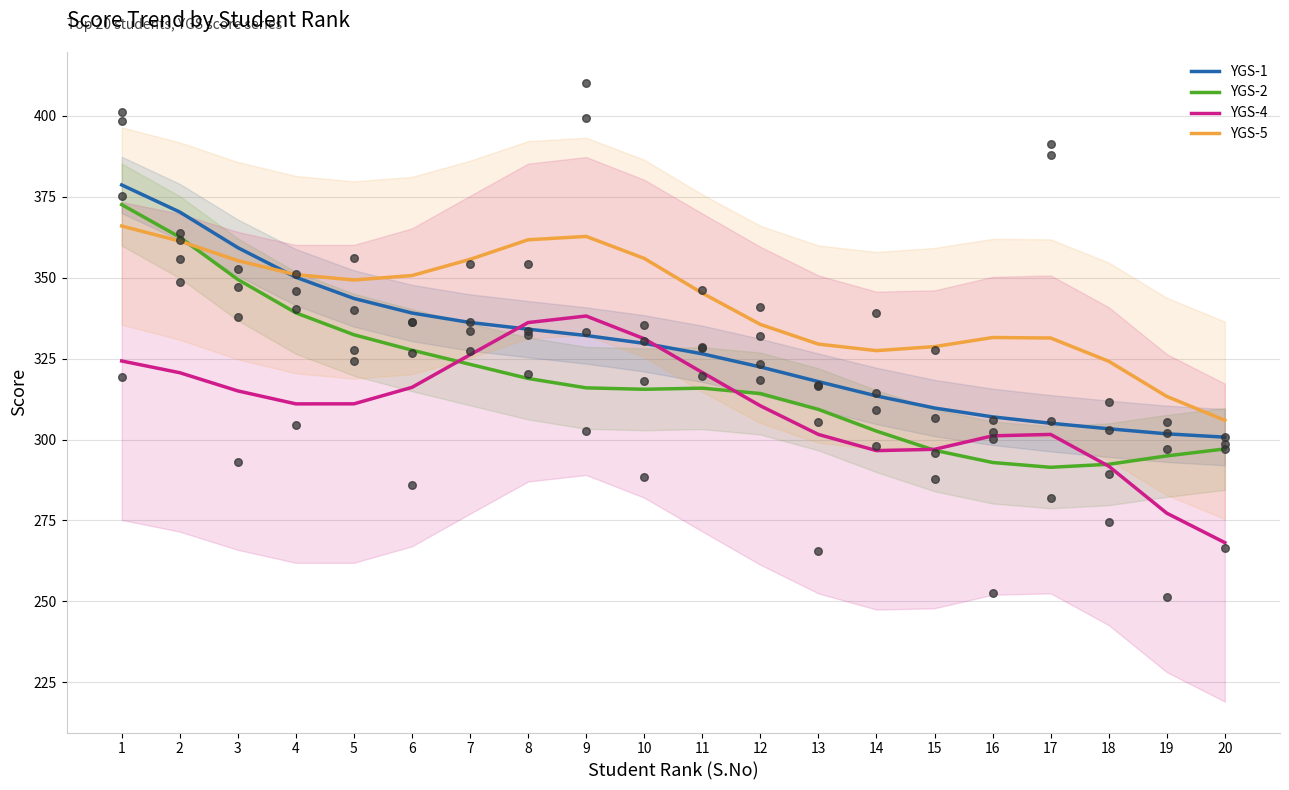

Which series has the largest total across all categories?

YGS-5